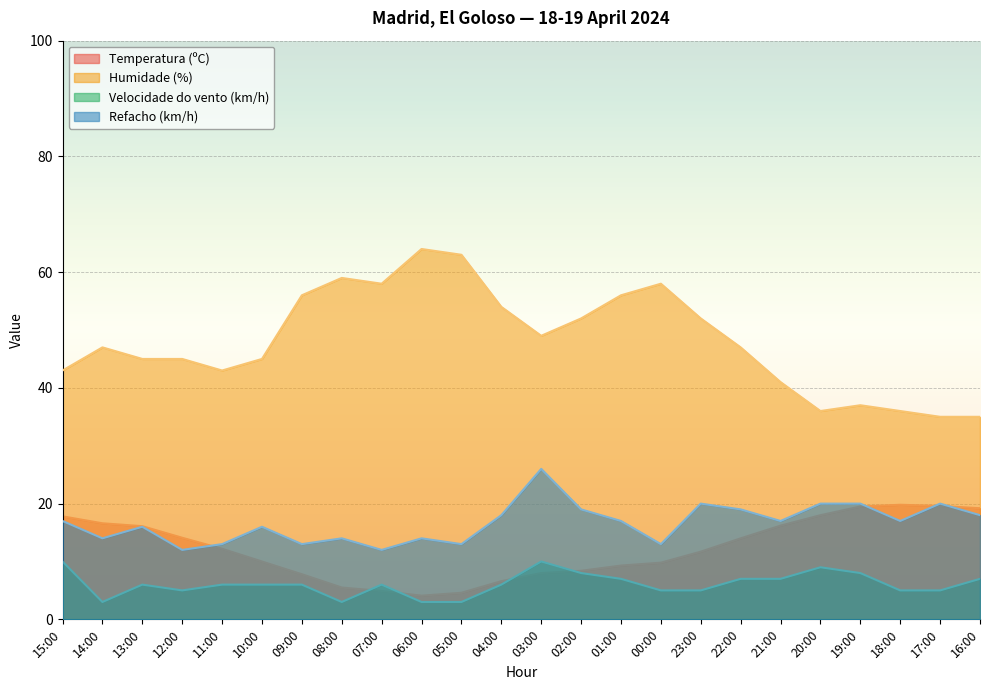

What is the spread (max minus min) of values at 08:00?

56.0